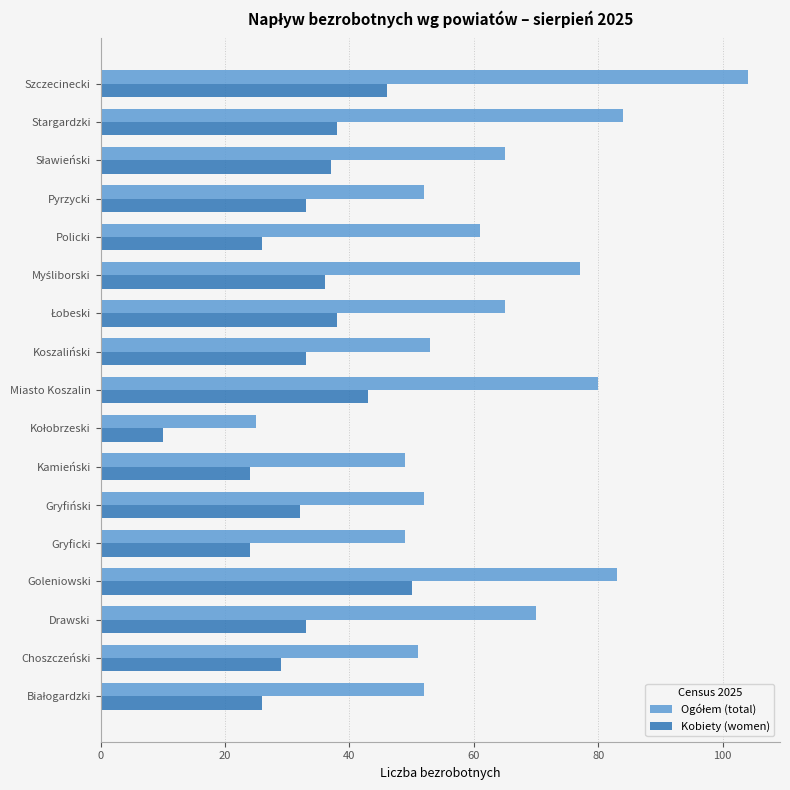

At which category is the sum across all series the highest?

Szczecinecki